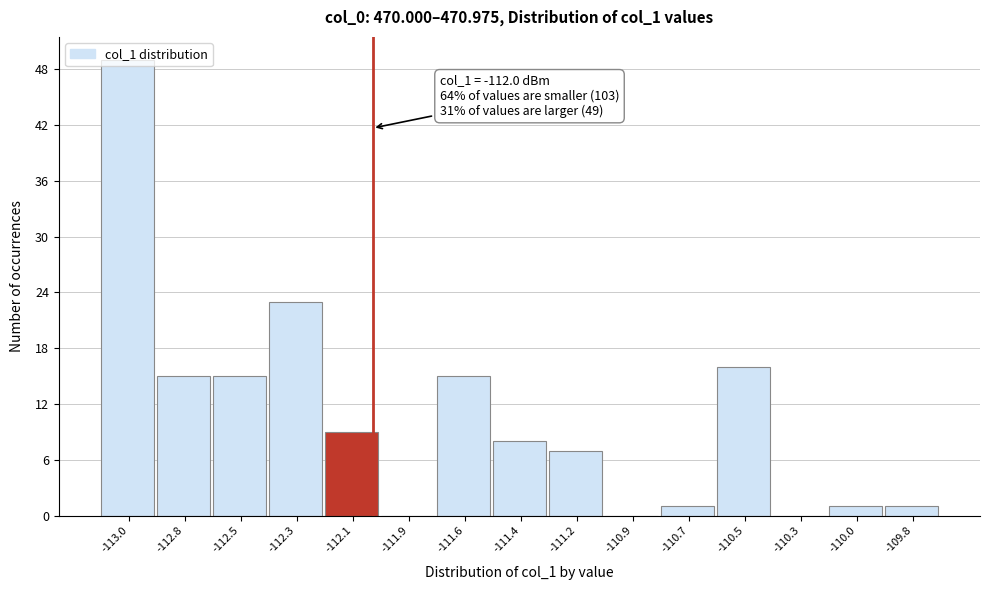

What is the greatest value displayed?

49